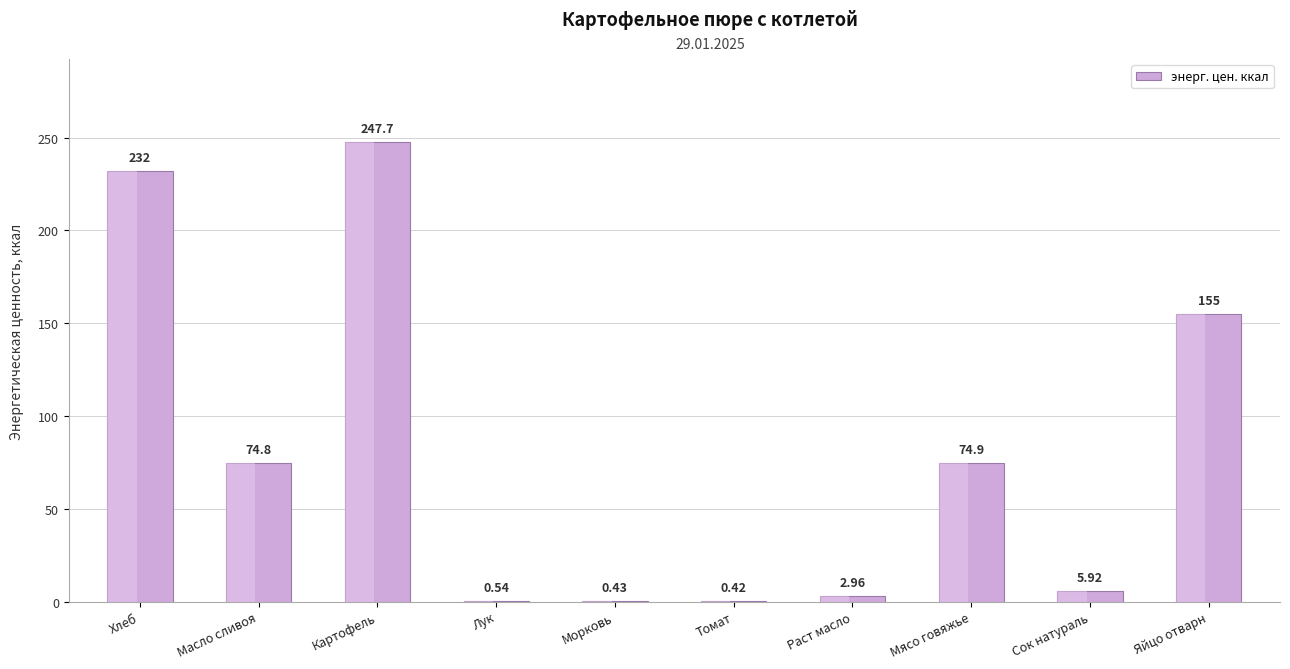

What value does the data have at Картофель?

247.7